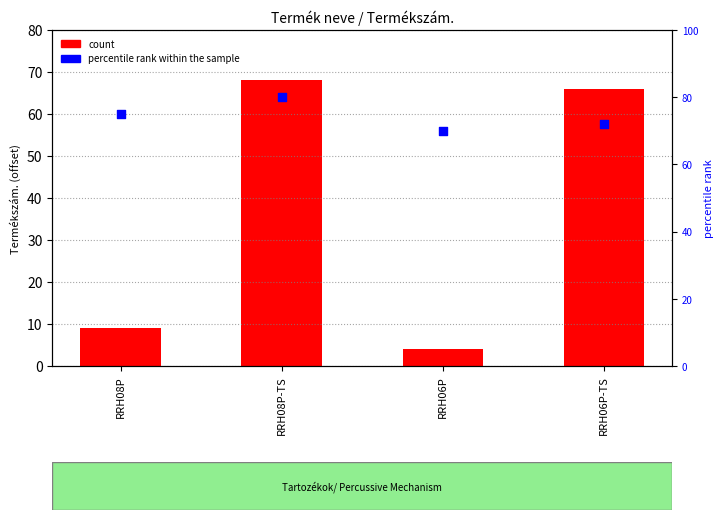

What are all the series names shown in the legend?

count, percentile rank within the sample